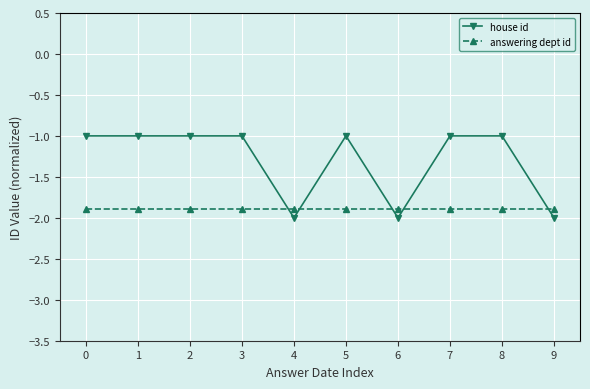

How many intersections are there between house id and answering dept id?

5